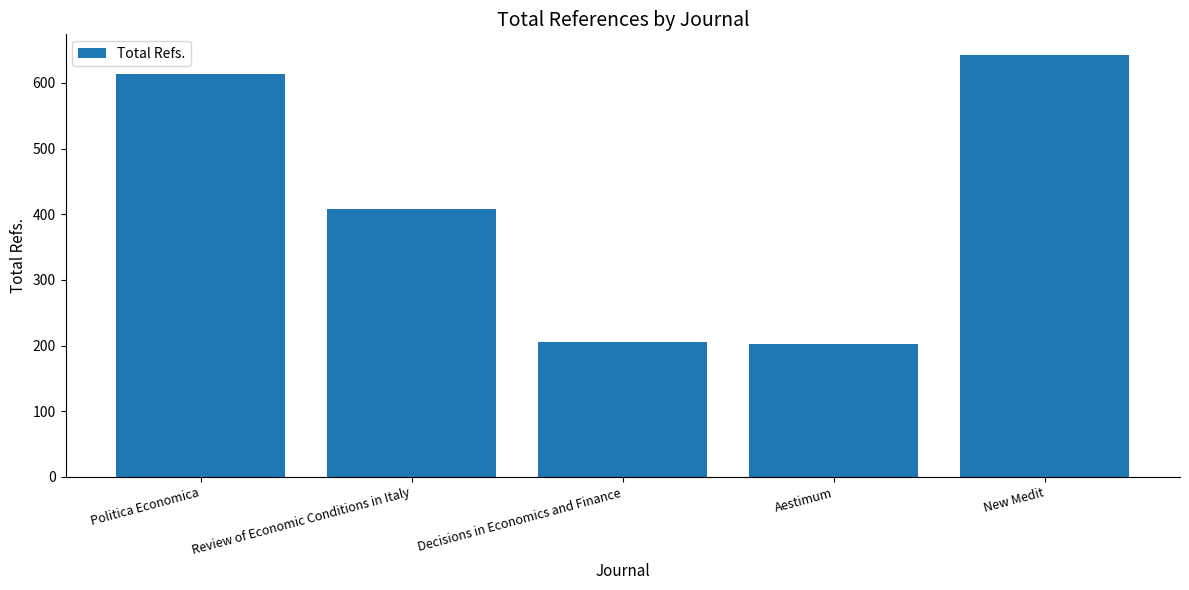

What is the difference between the maximum and minimum values?

439